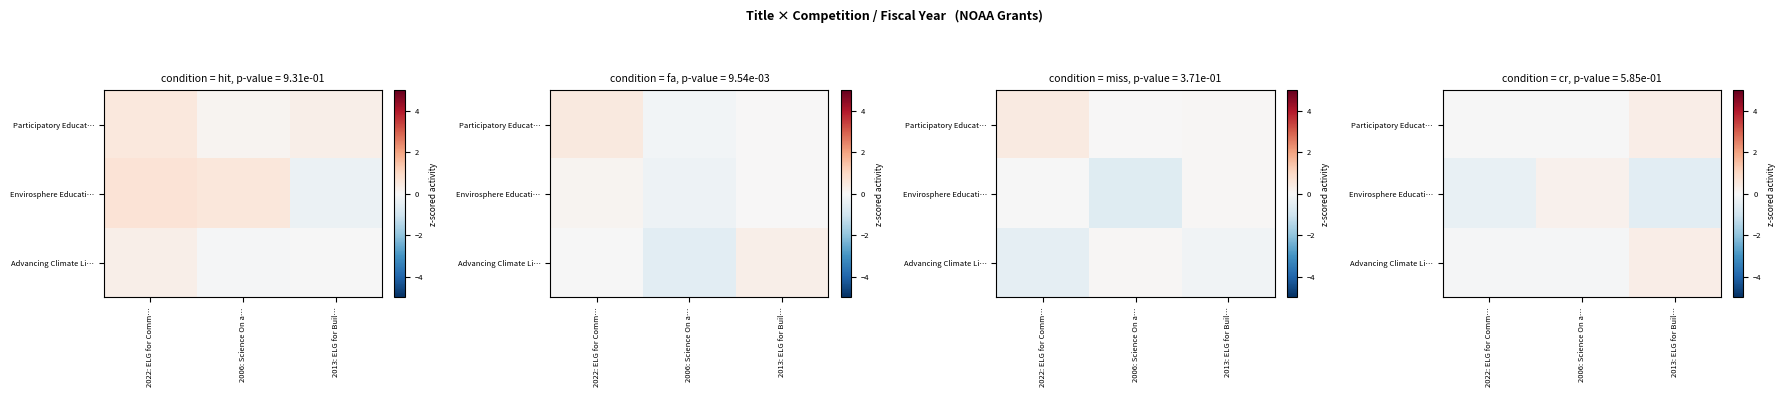

The value of row_0 at 2006: Science On a… is -0.0. True or false?

True